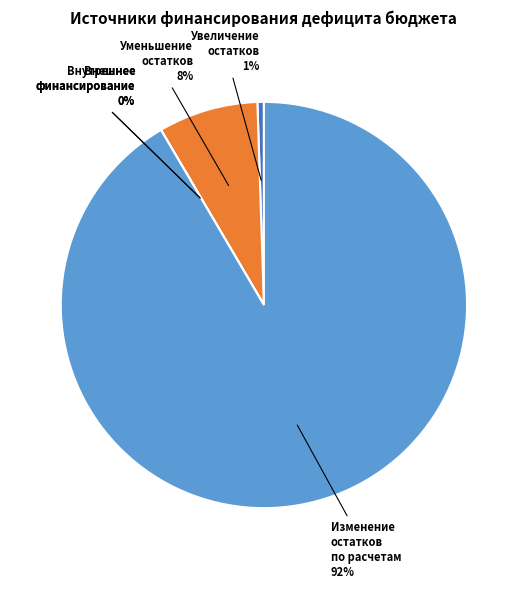

True or false: Изменение остатков по расчетам accounts for 99% of the total.

False